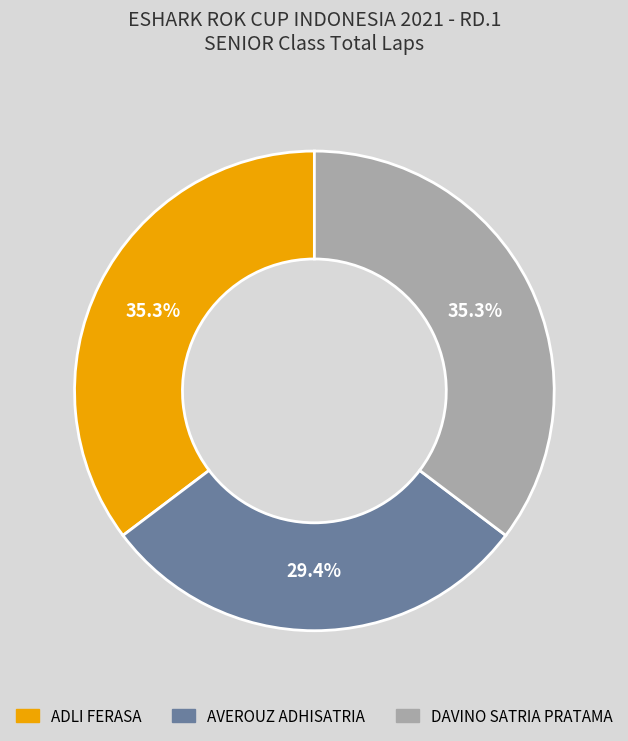

What is the smallest slice in the pie chart?

AVEROUZ ADHISATRIA